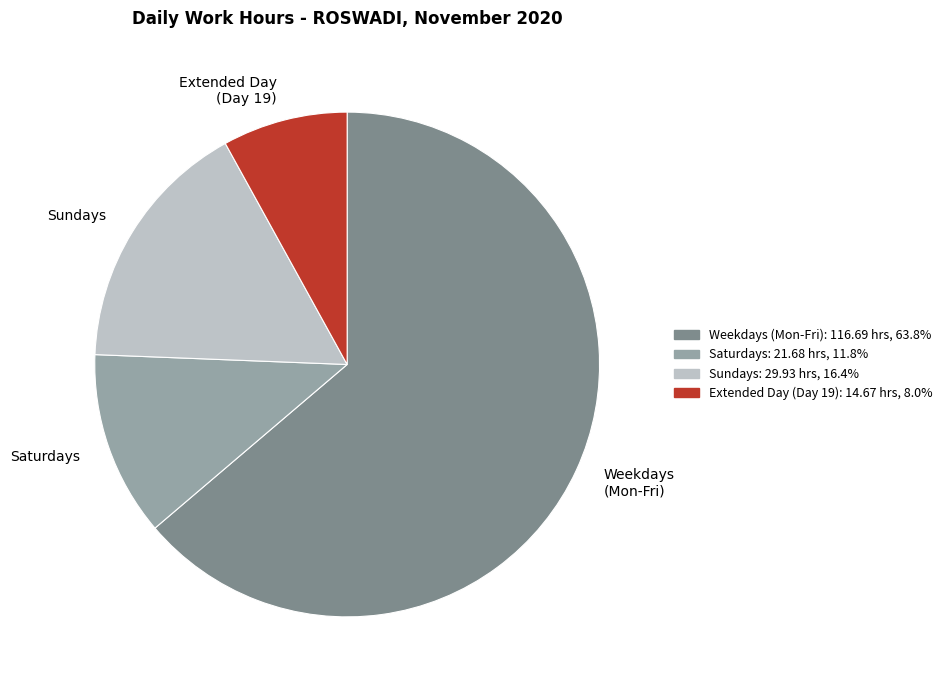

Count the number of slices in the pie.

4